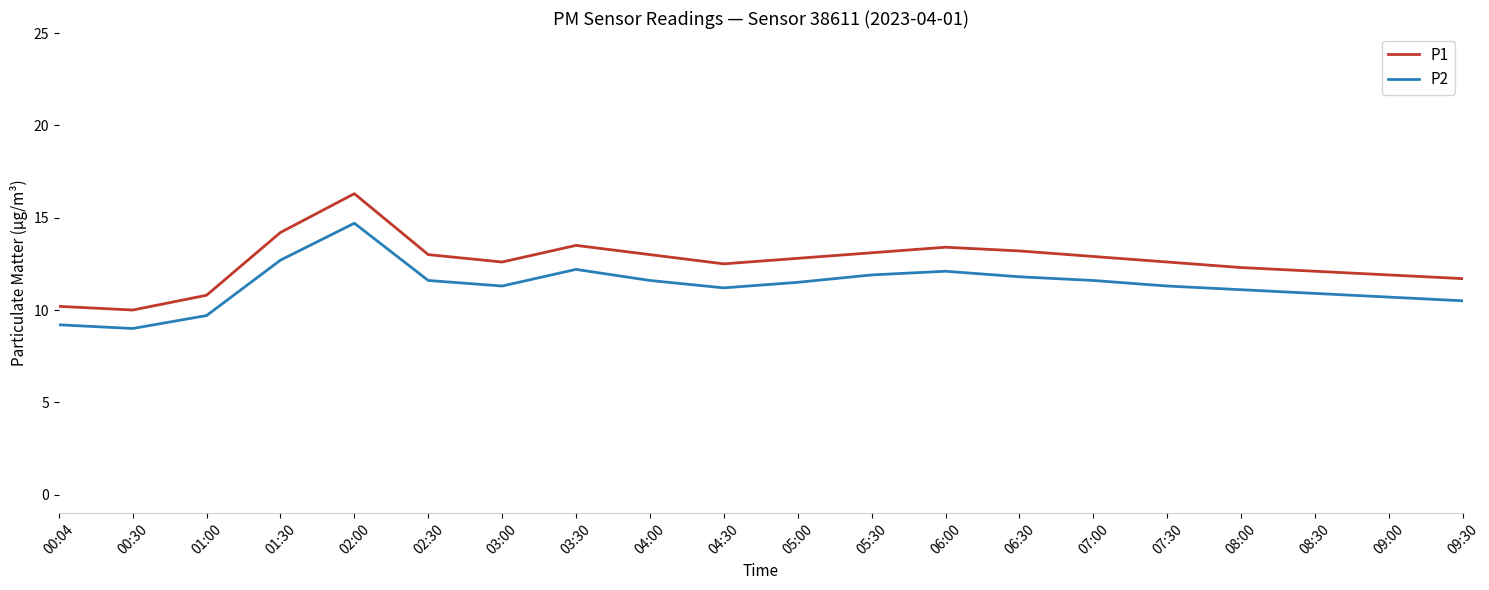

What is the total value across all series at 04:00?

24.6